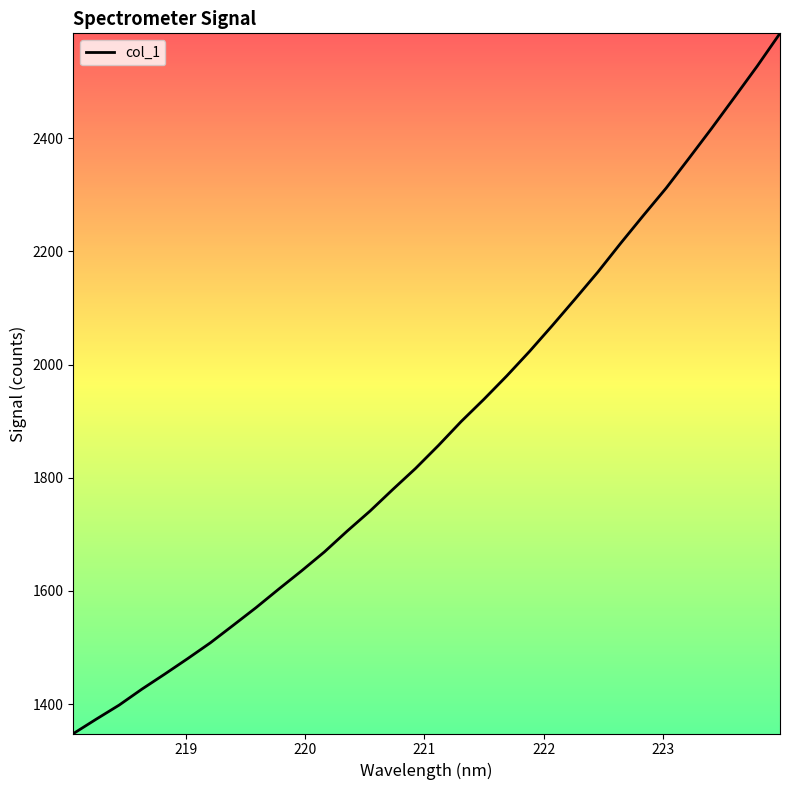

What is the greatest value displayed?

2584.9